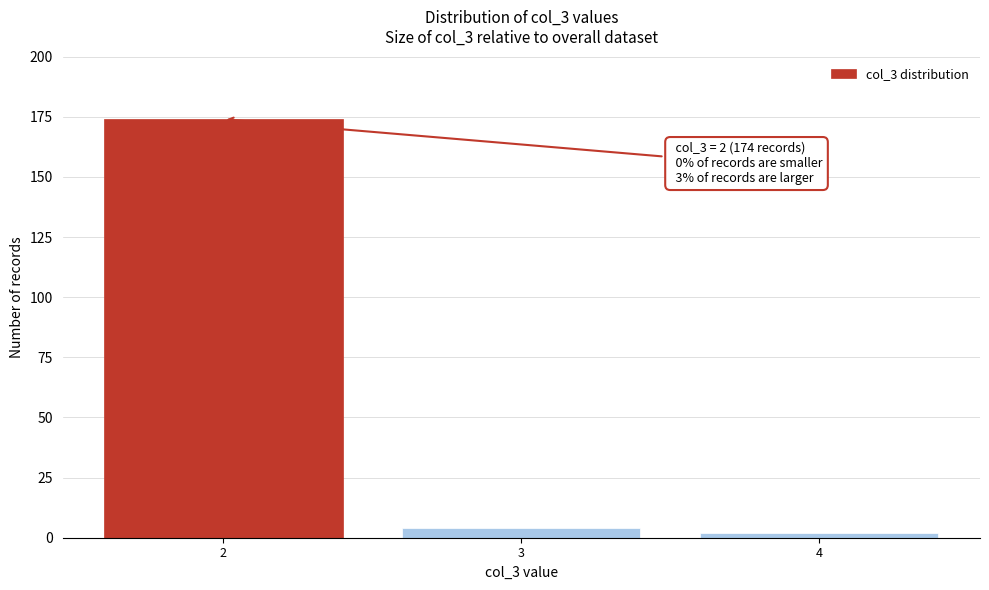

Reading left to right, extract all data points from this chart.

174	4	2